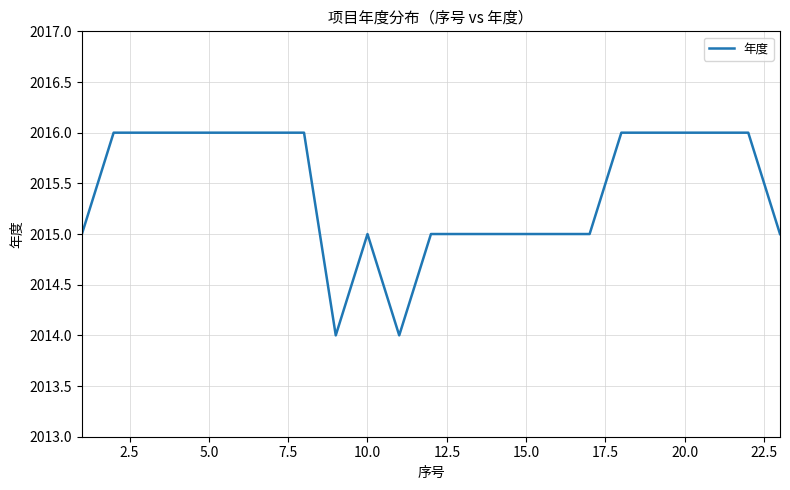

What is the minimum value shown in the chart?

2014